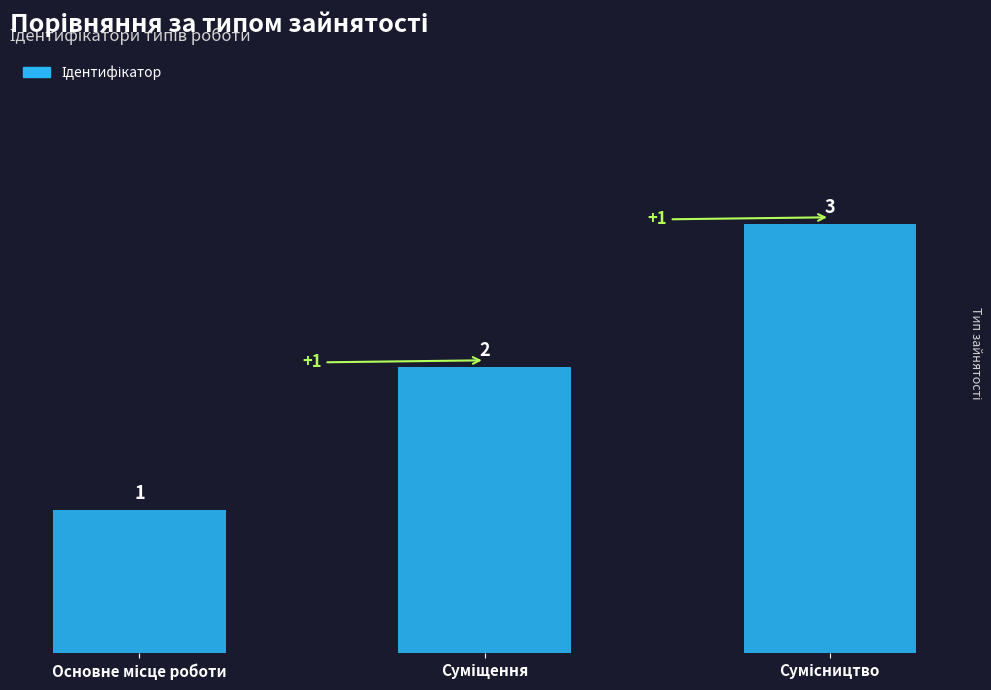

What is the value of the 2nd bar from the left?

2